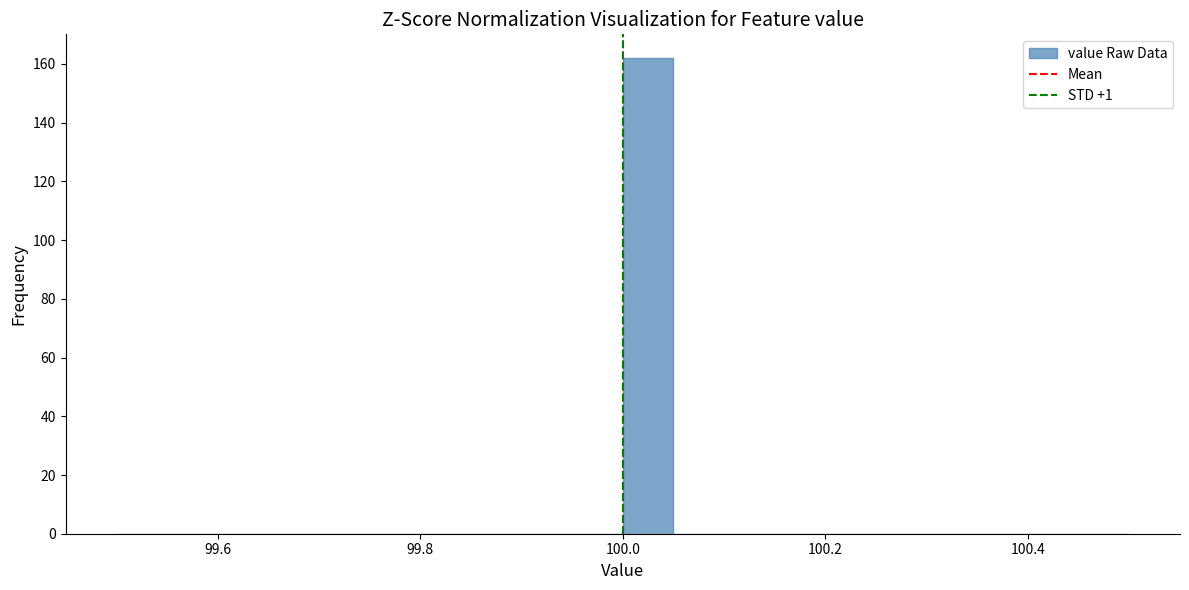

Read against the x-axis, roughly where is the centre of the tallest bar?

100.02